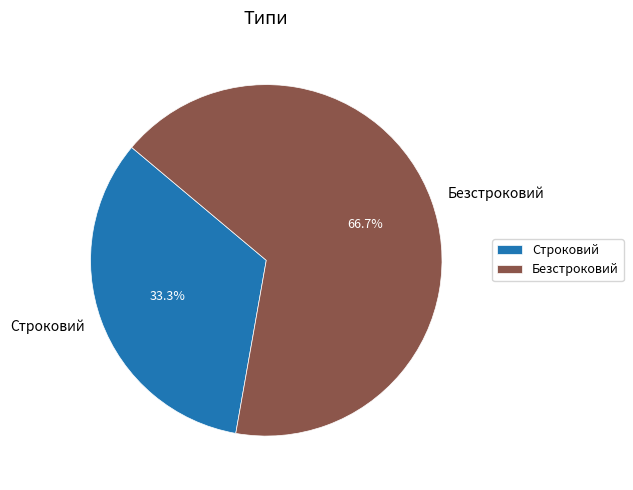

Does Строковий represent more than half of the total?

No